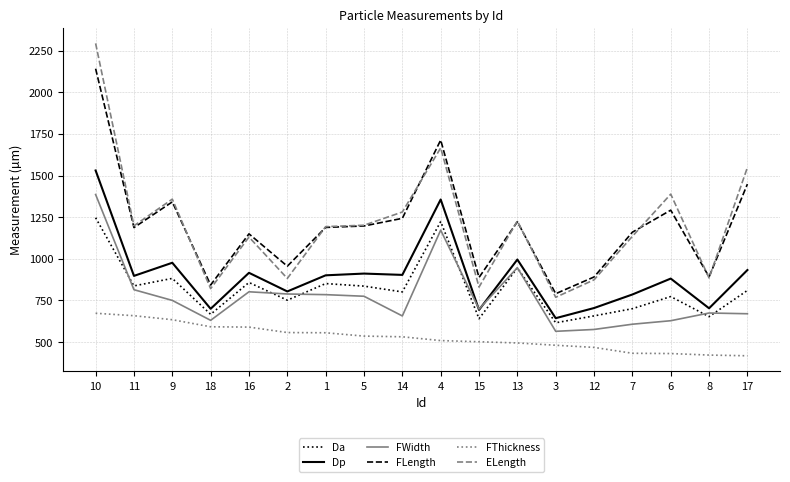

How many series are shown in this chart?

6